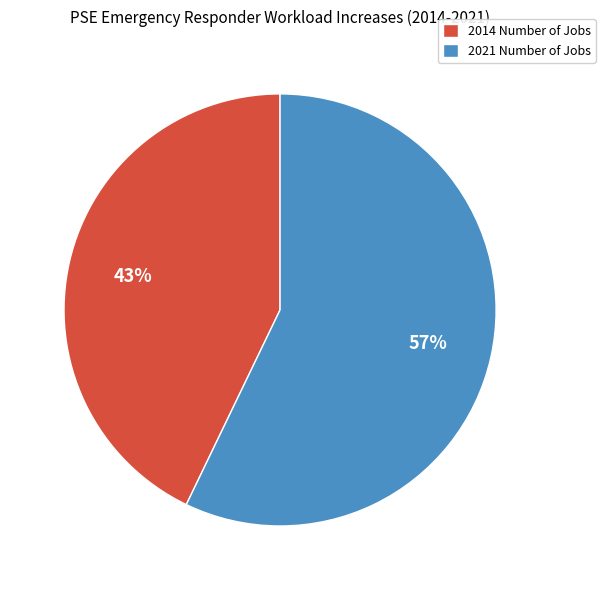

Between 2021 Number of Jobs and 2014 Number of Jobs, which is larger?

2021 Number of Jobs